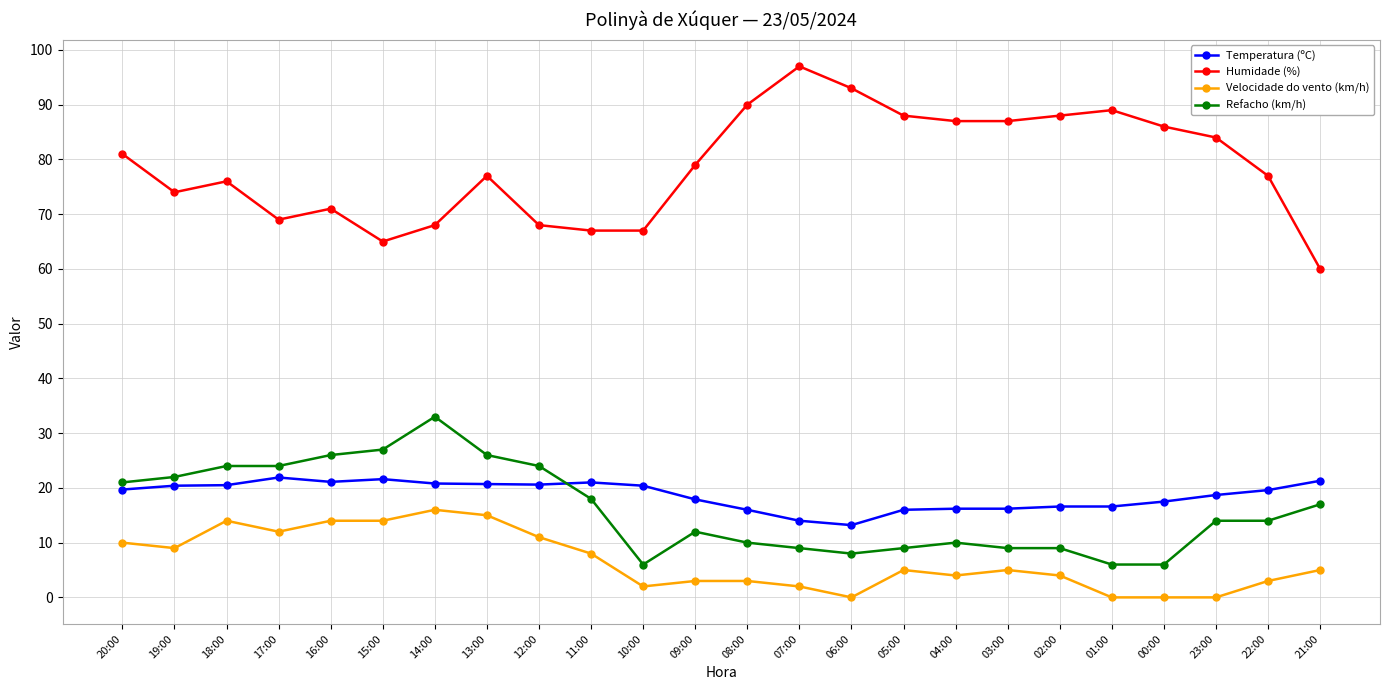

What is the label of the 20th point from the right?

16:00